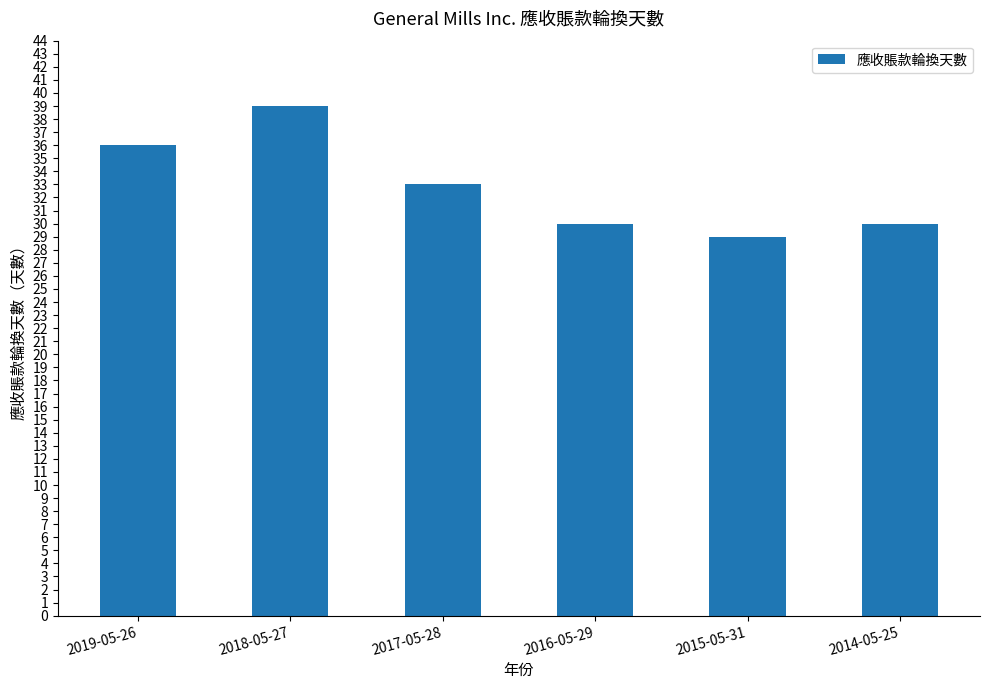

The value at 2016-05-29 is 51. True or false?

False